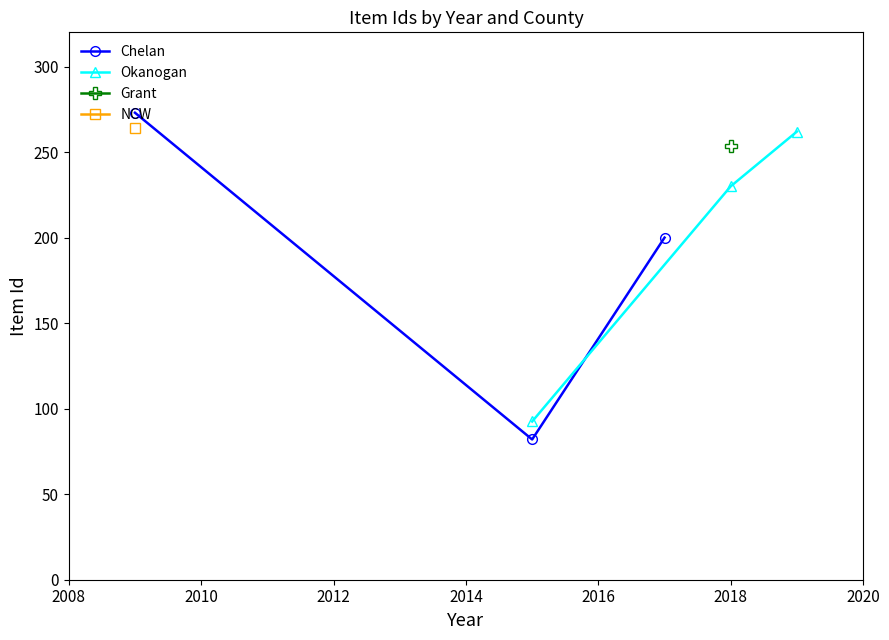

What is the difference between the maximum and second lowest values in the Chelan series?

73